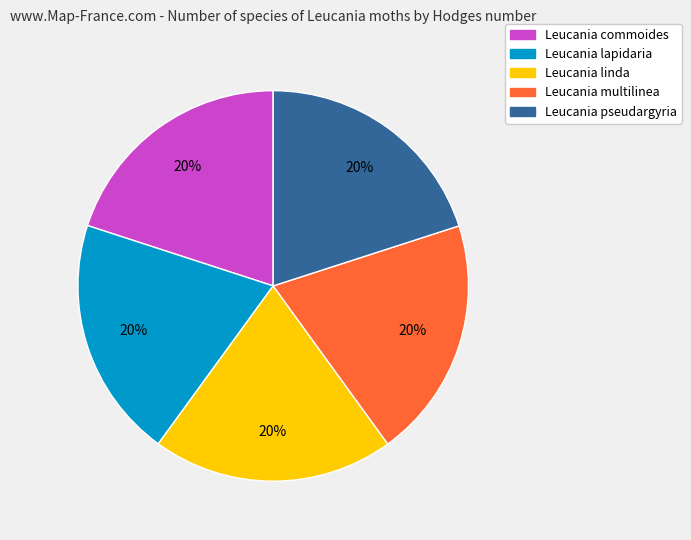

Is there any slice that represents more than half of the pie?

No